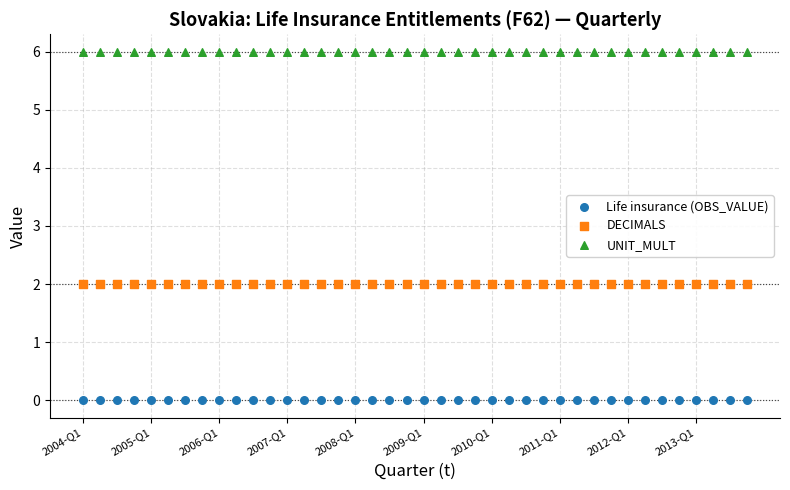

Which series reaches the minimum Y coordinate?

Life insurance (OBS_VALUE)